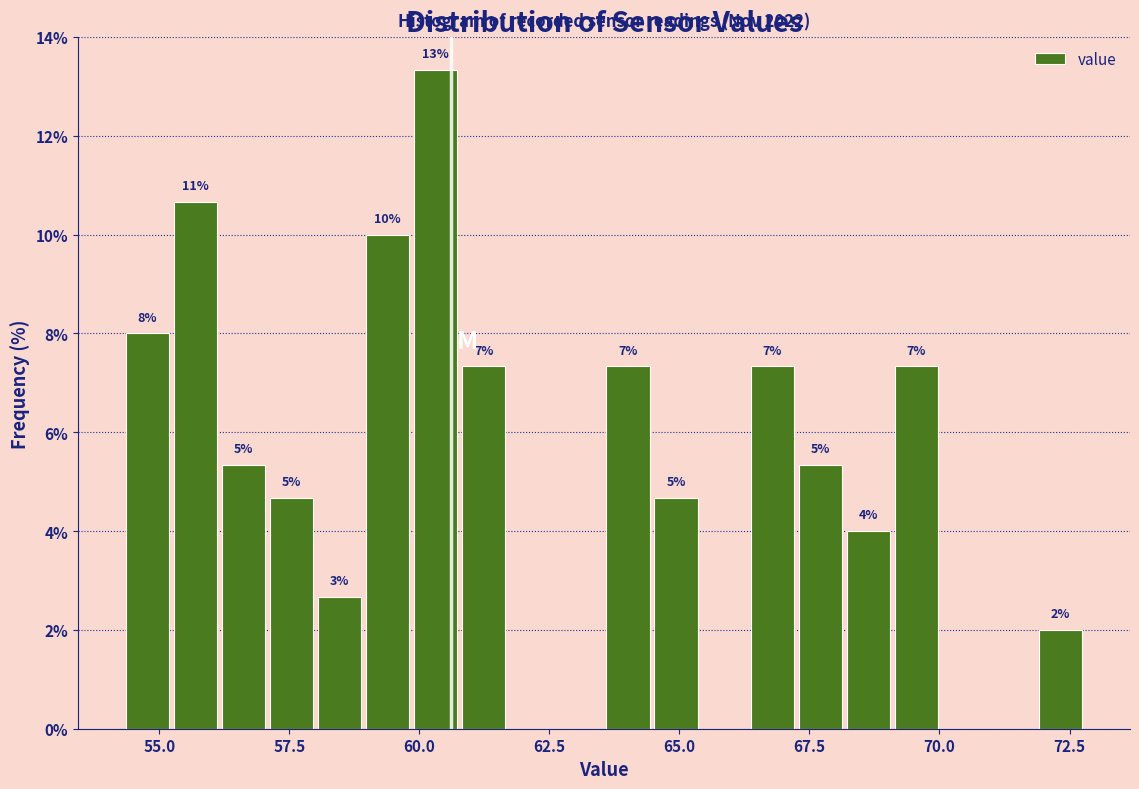

Around what value on the x-axis is the tallest bar? Give the approximate position of its centre, as read against the axis.

60.5